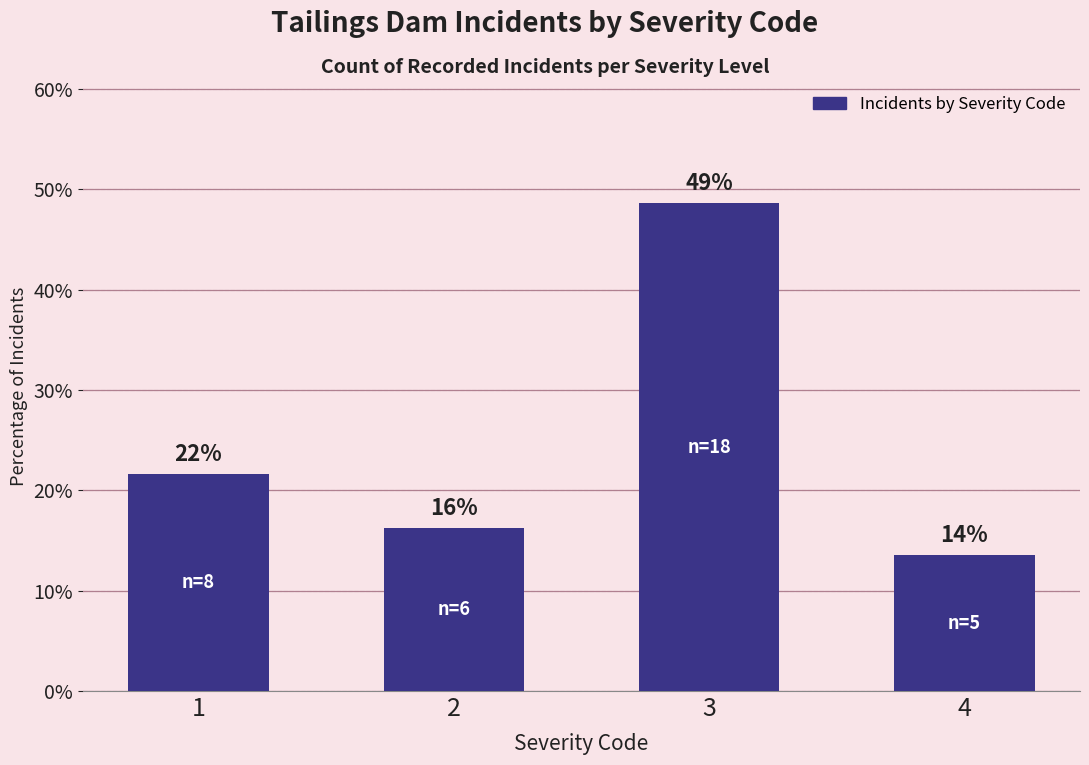

Rank the categories by value from highest to lowest.

3, 1, 2, 4